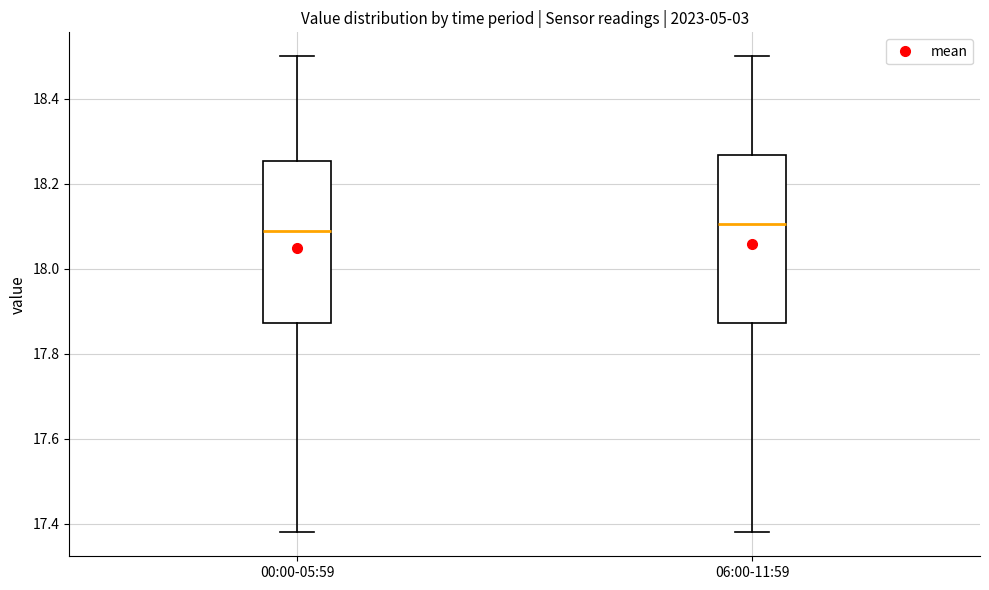

Where does the median line of the box for 00:00-05:59 sit on the y-axis? The values are not printed on the chart, so give them approximately, as read against the axis.

18.10